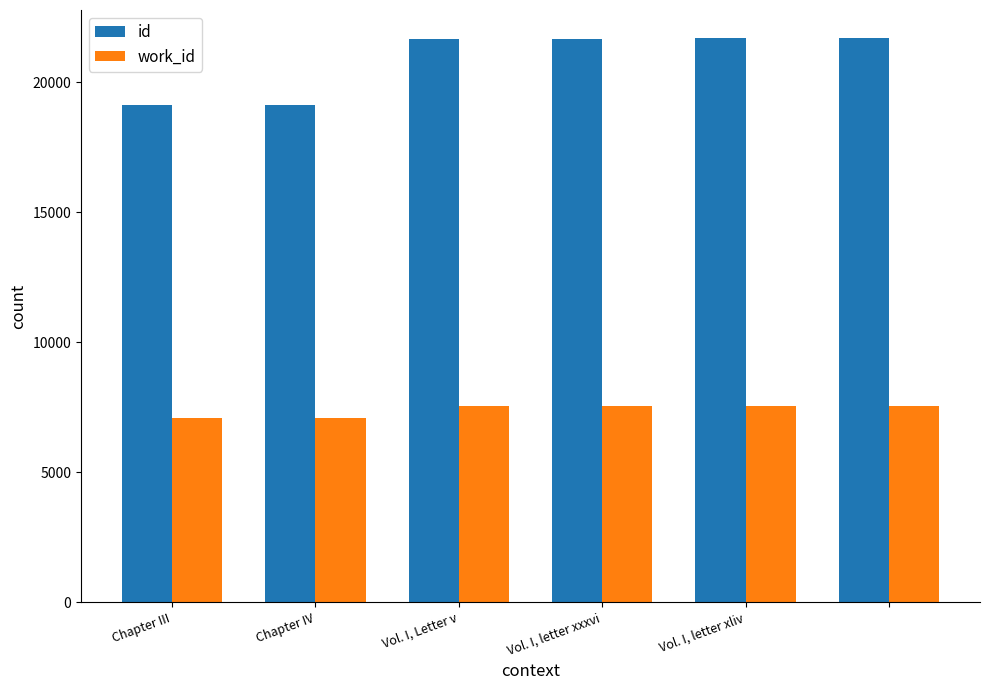

List the series in order of their peak value, lowest first.

work_id, id